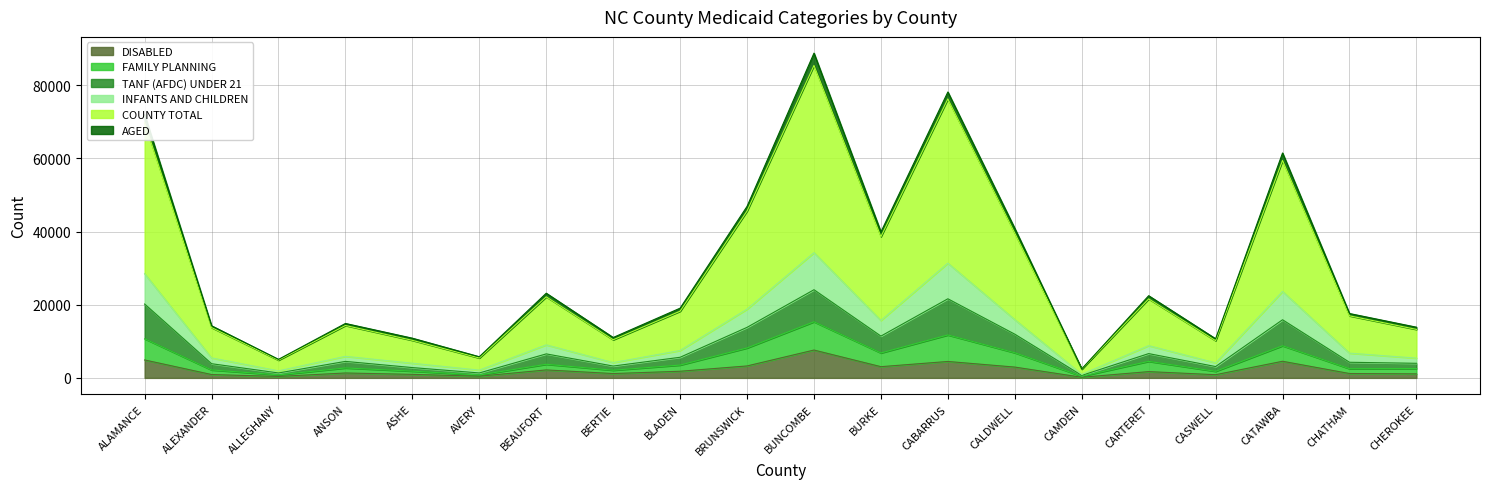

Which category has the highest value in the DISABLED series?

BUNCOMBE